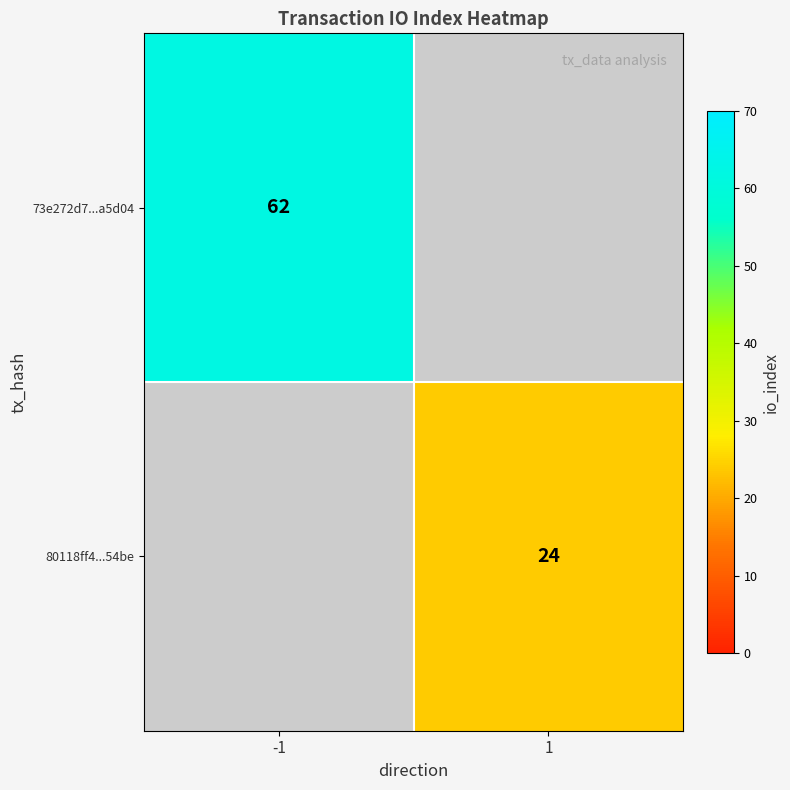

The 80118ff4...54be series shows 24 at 1. True or false?

True